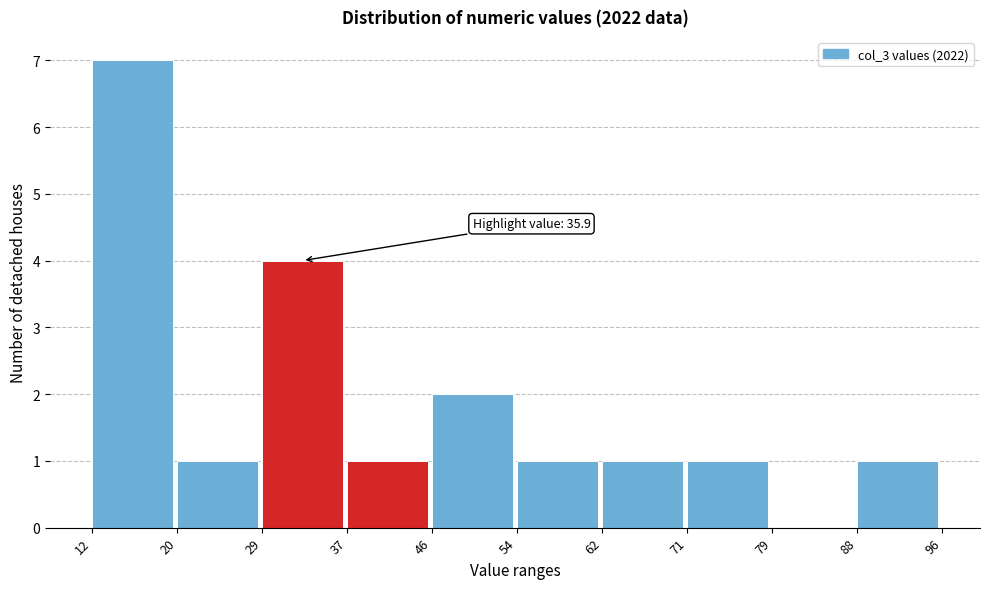

Which range on the x-axis has the tallest bar?

12 to 20